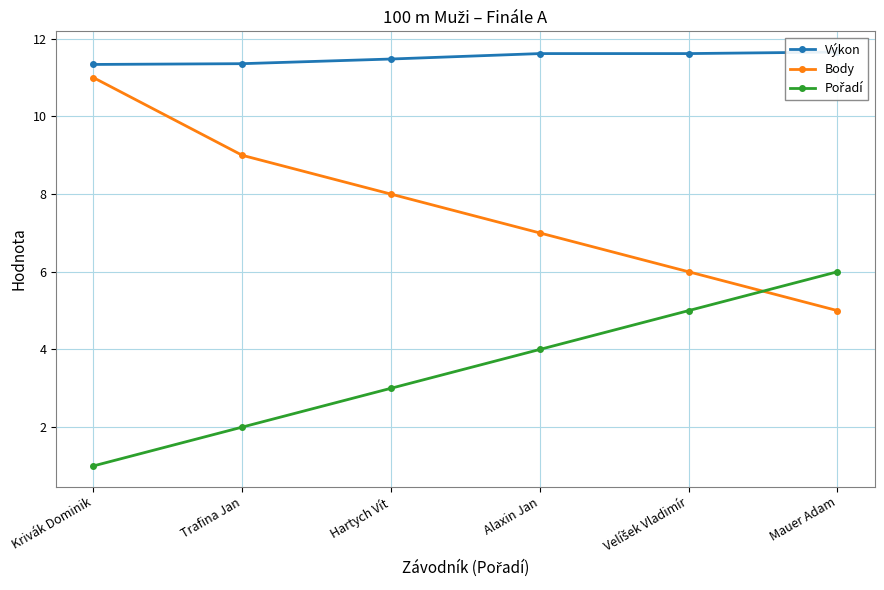

What is the label of the 1st point from the left?

Krivák Dominik